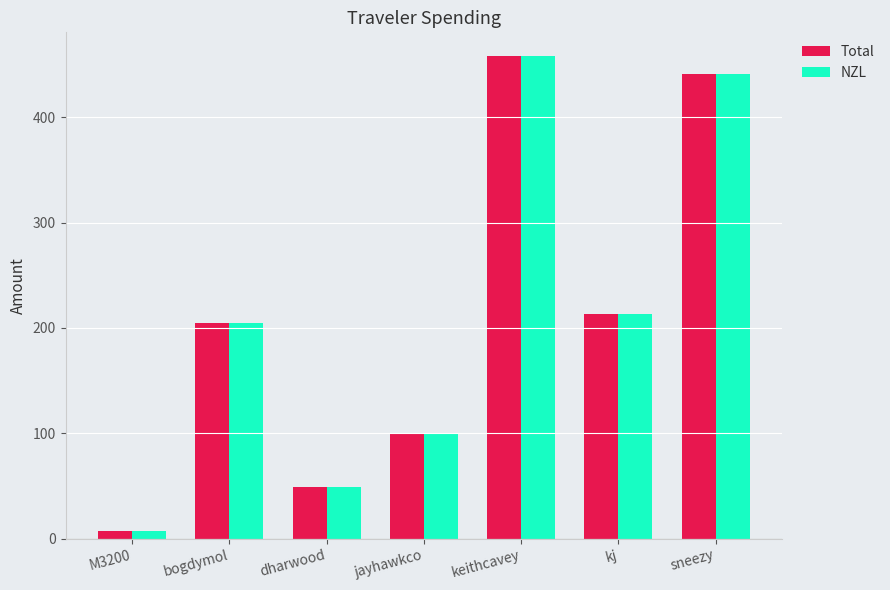

At which category does the chart reach its peak across all series?

keithcavey